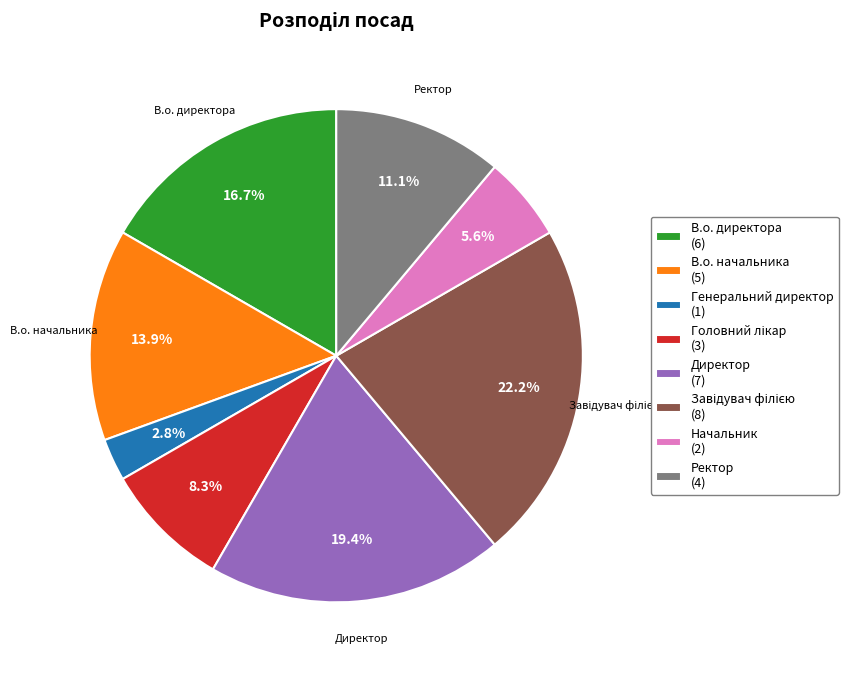

Is there any slice that represents more than half of the pie?

No